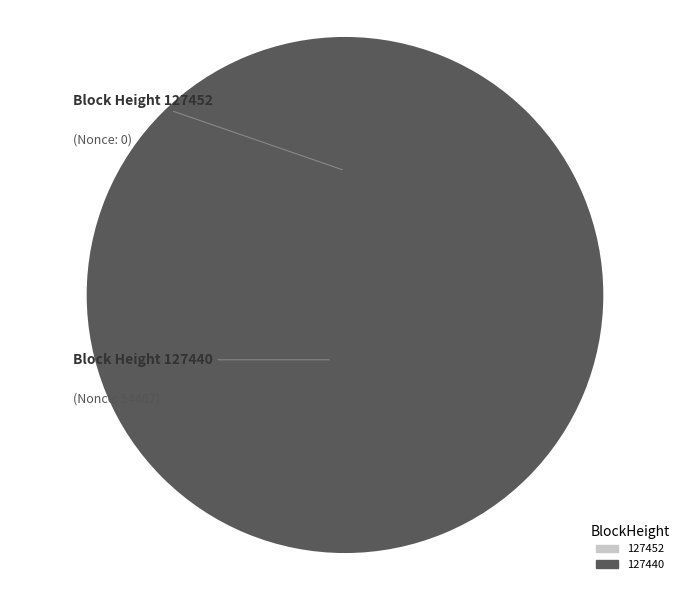

Which slice is the smallest?

127452